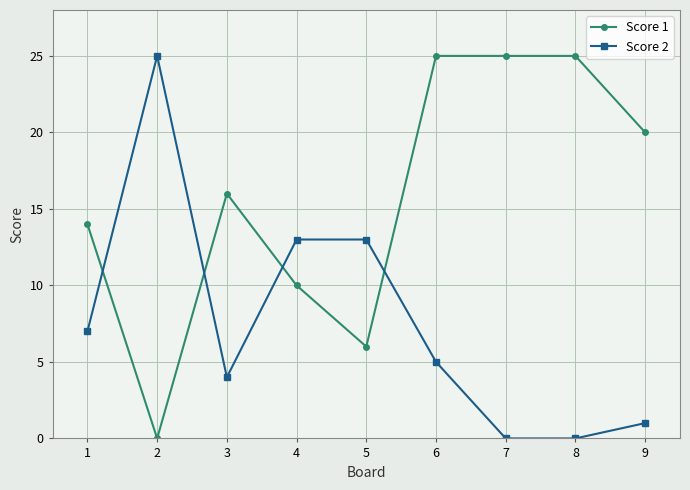

Which series has the largest total across all categories?

Score 1